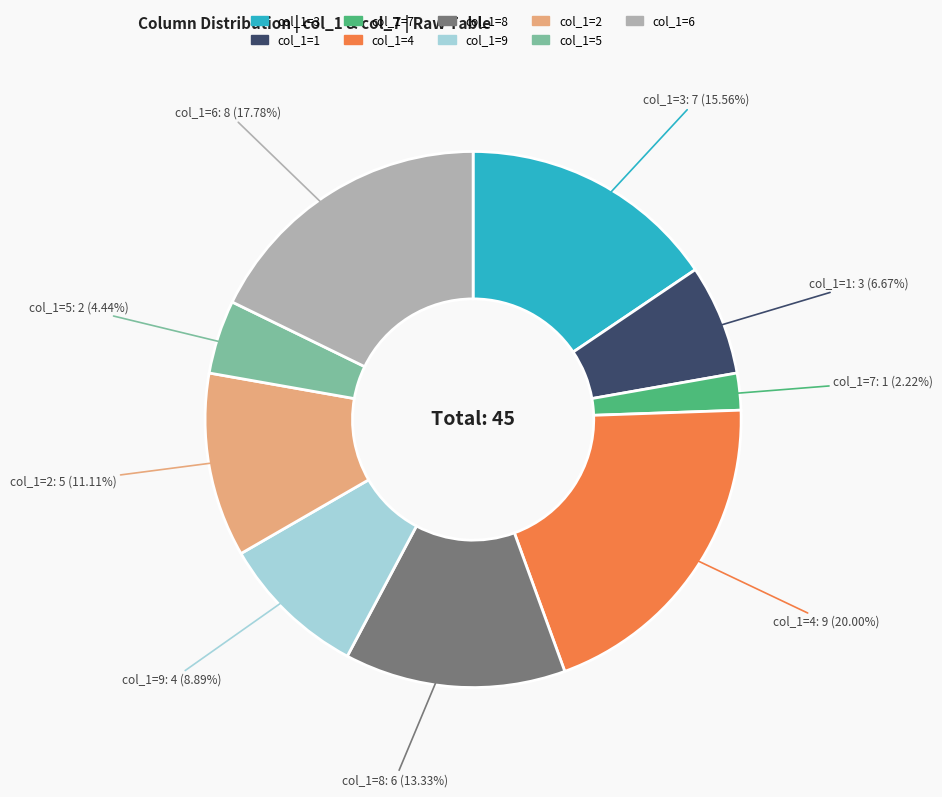

Is there a majority slice in this chart?

No